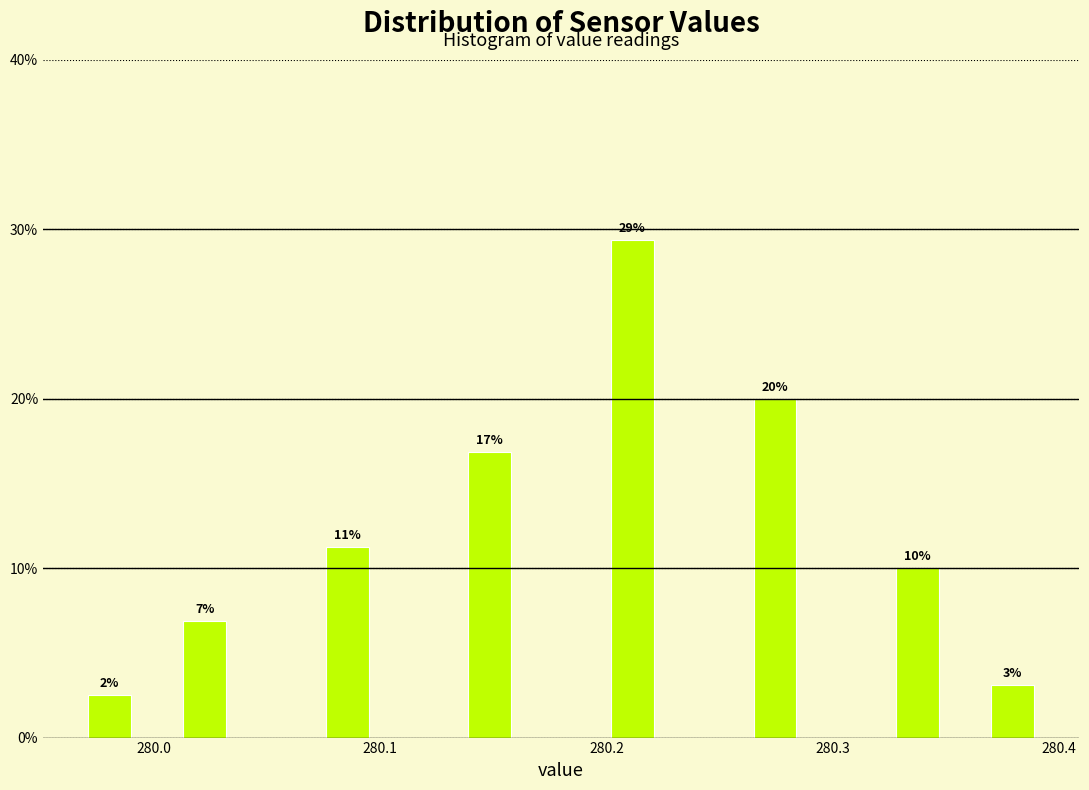

Around what value on the x-axis is the tallest bar? Give the approximate position of its centre, as read against the axis.

280.21